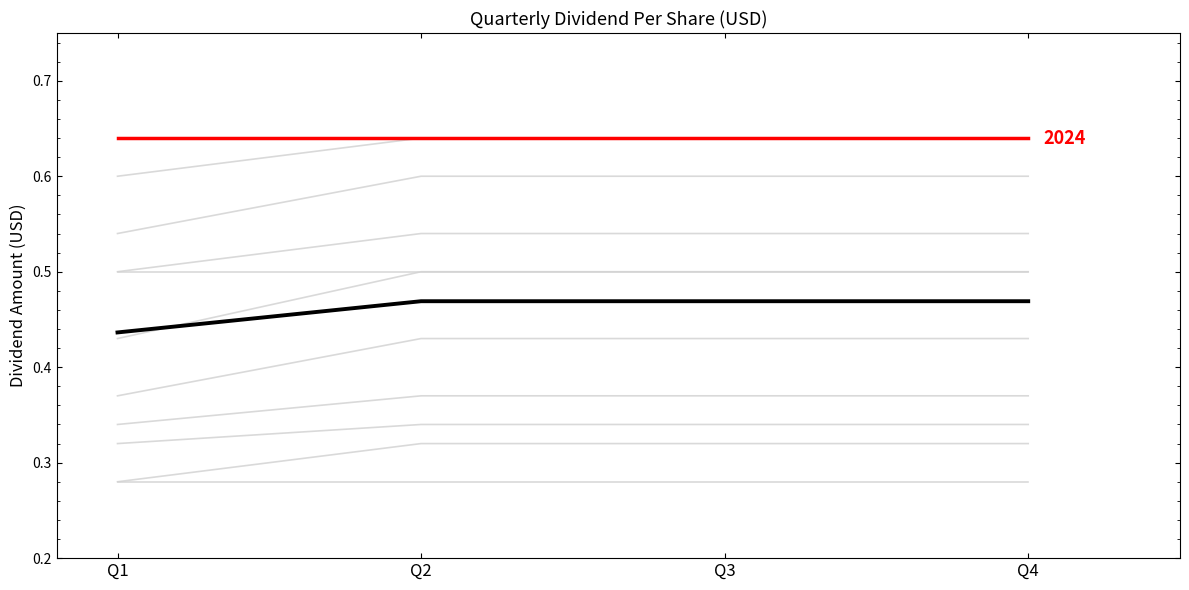

Is it true that the value at Q1 is 0.2?

False